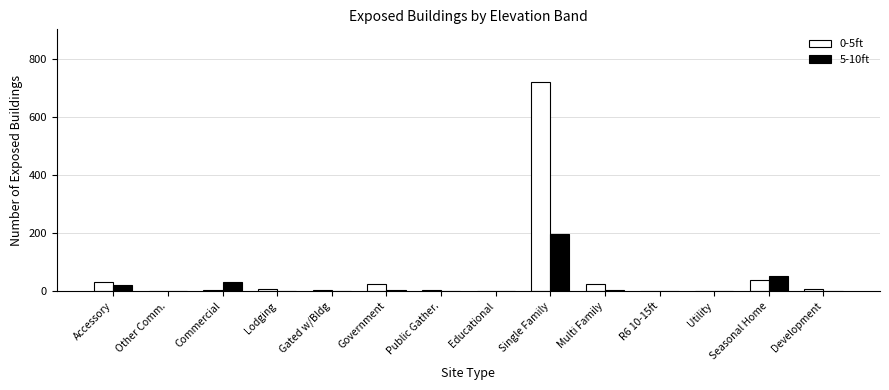

How many data points does each series have?

14